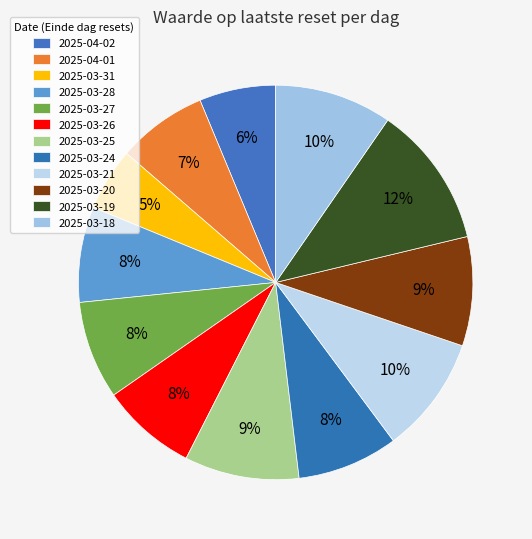

What is the largest slice in the pie chart?

2025-03-19